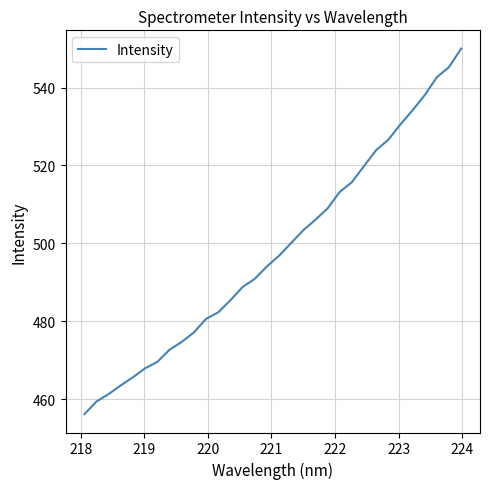

What is the greatest value displayed?

550.0